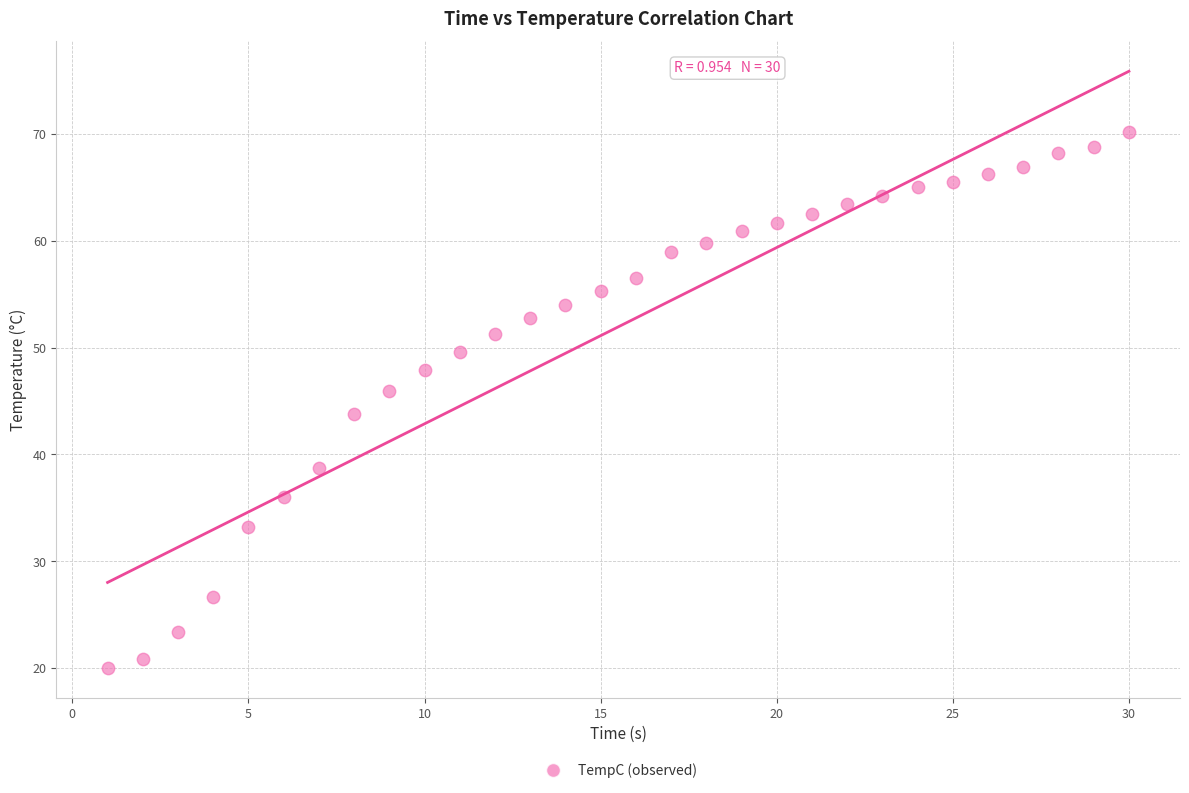

What is the range of Y values (max minus min)?

50.2